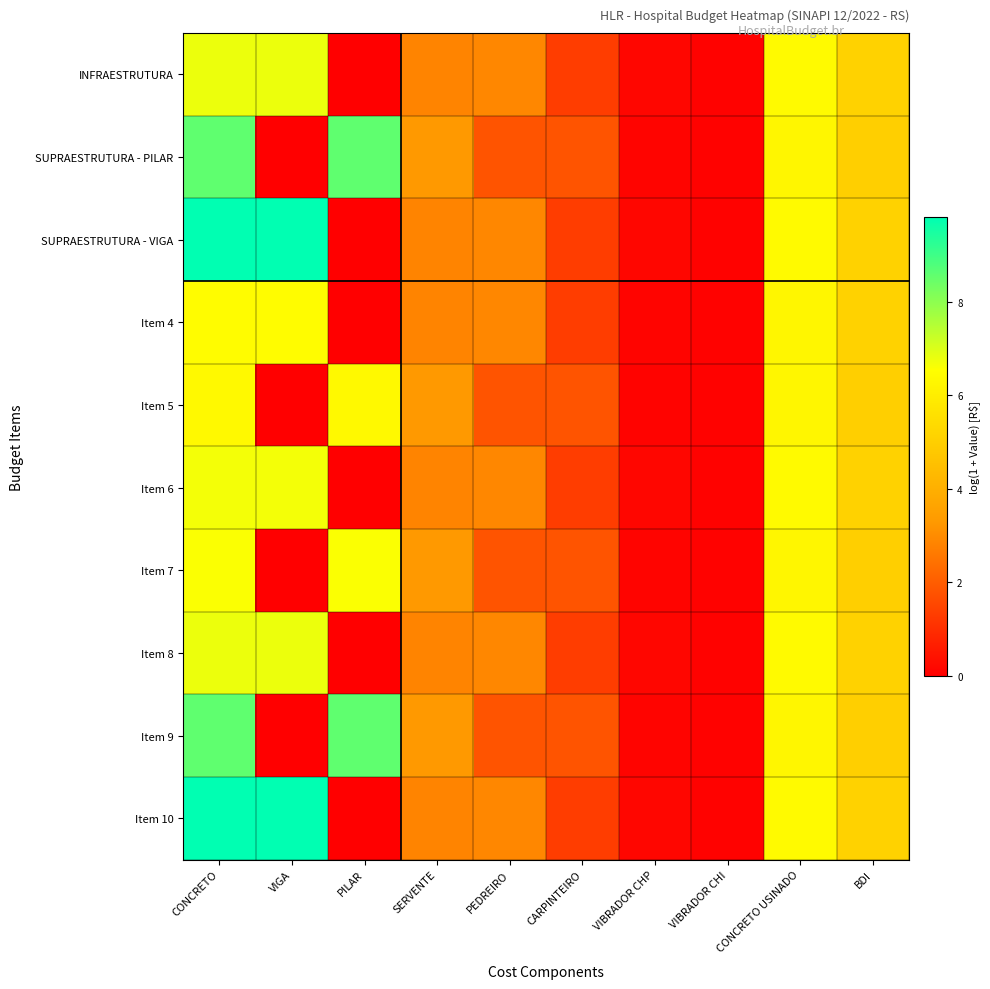

What is the difference between the highest and lowest values at CONCRETO USINADO?

0.1